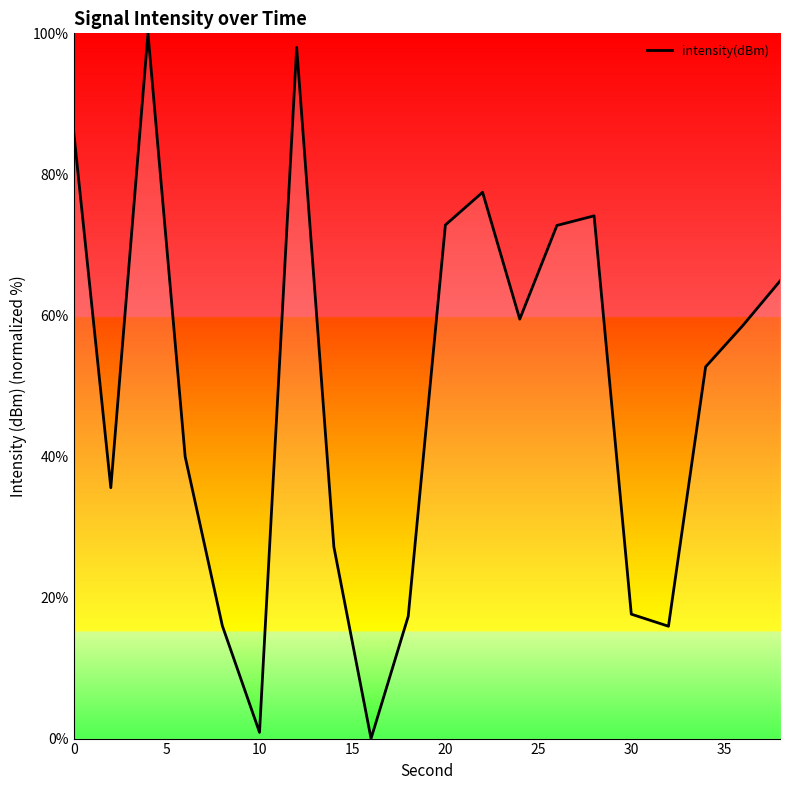

Does the chart have visible grid lines?

No